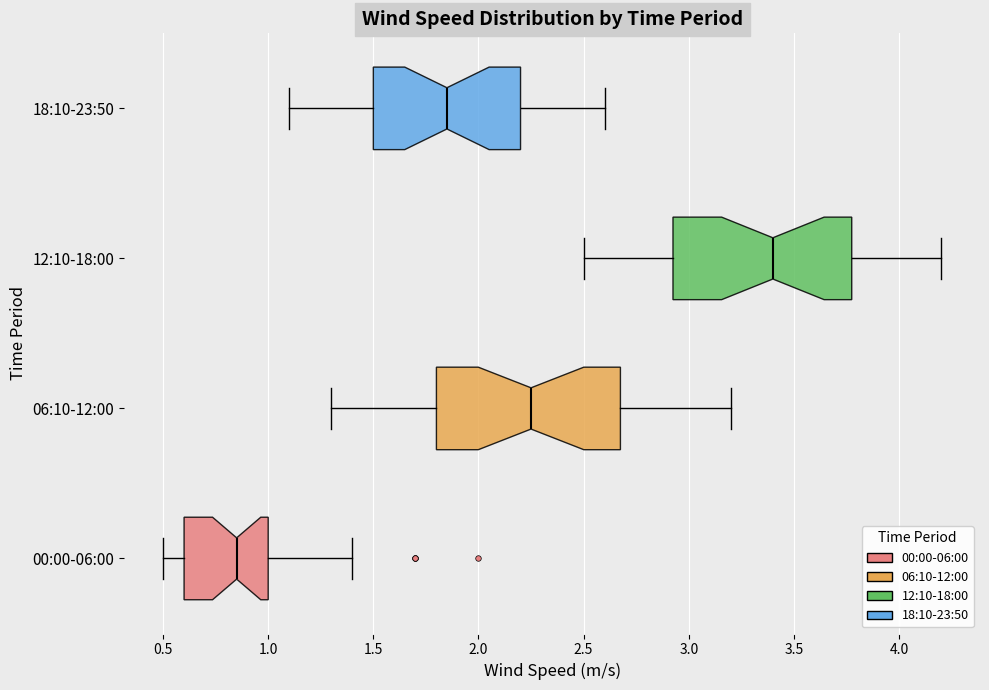

Where is the right edge of the box for 00:00-06:00 on the x-axis? The values are not printed on the chart, so give them approximately, as read against the axis.

1.00